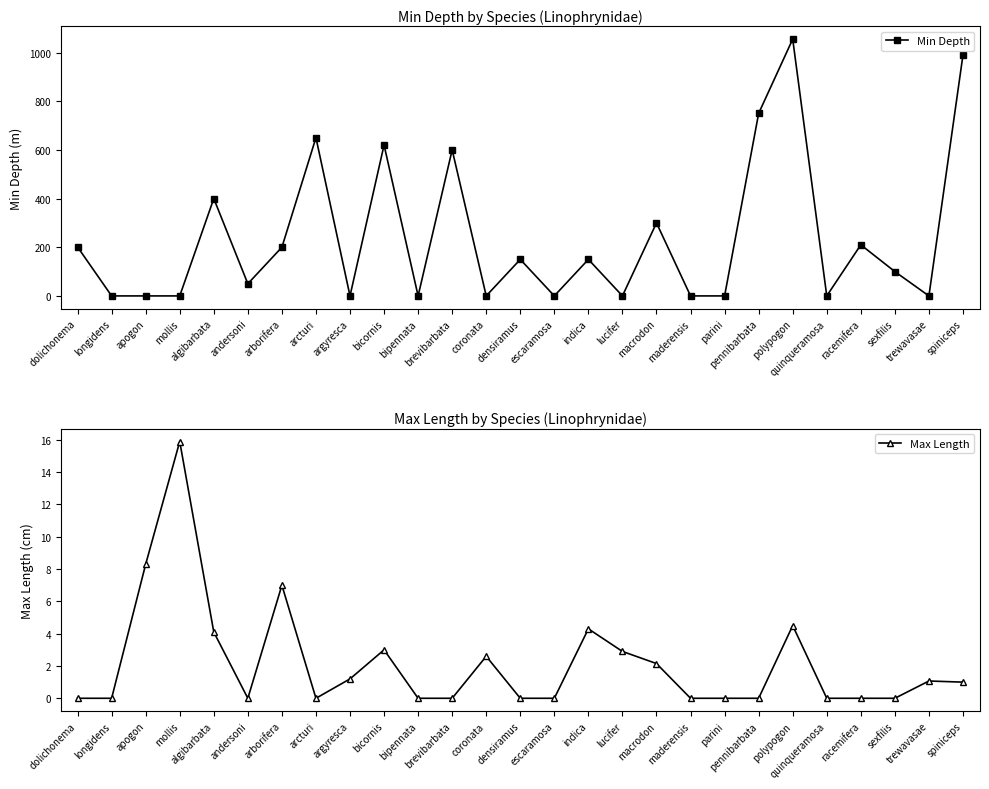

Where do Max Length and Min Depth first cross each other?

mollis and algibarbata